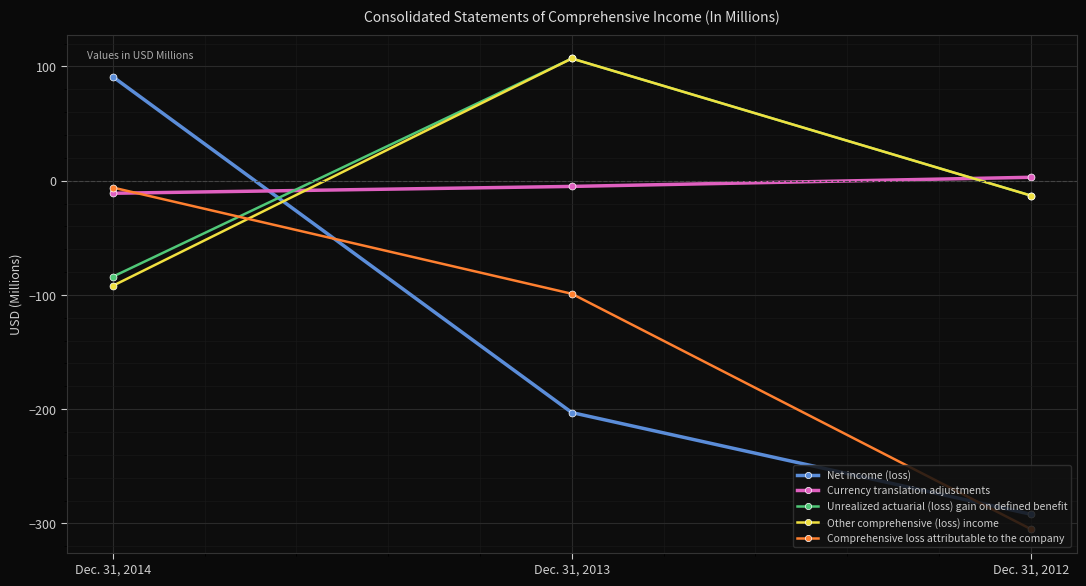

True or false: Net income (loss) has a value of -292 at Dec. 31, 2012.

True